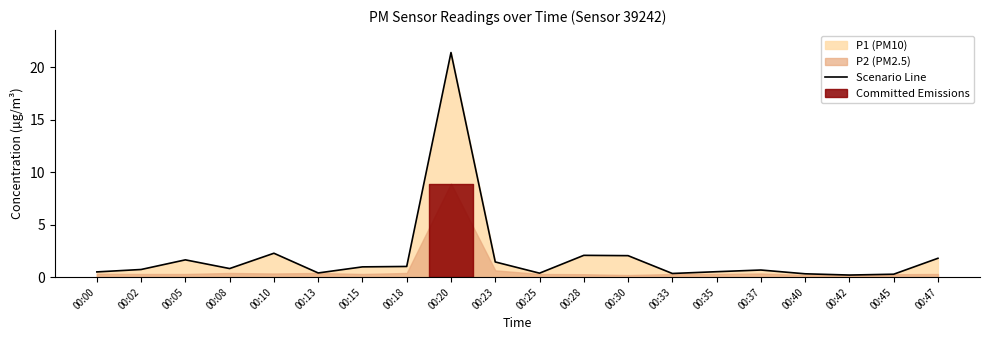

At which category does the data reach its first local valley?

00:08